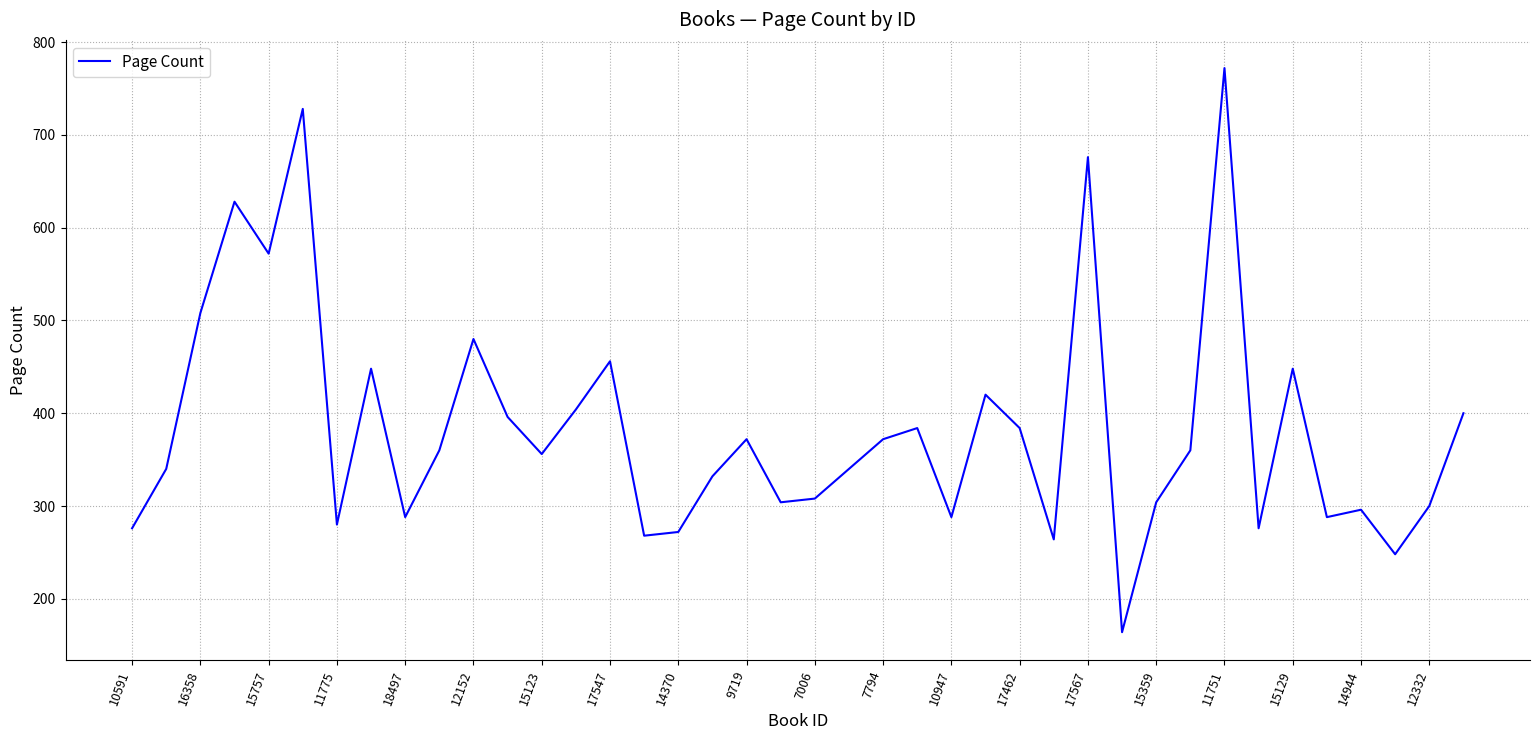

What is the smallest value displayed?

164